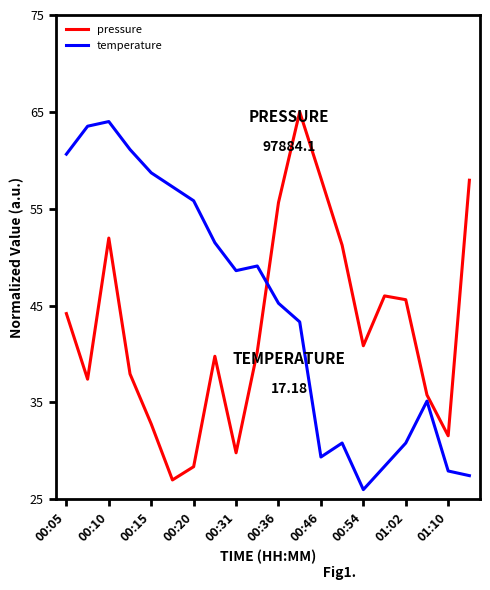

What is the difference between the maximum and minimum values in the temperature series?

38.0